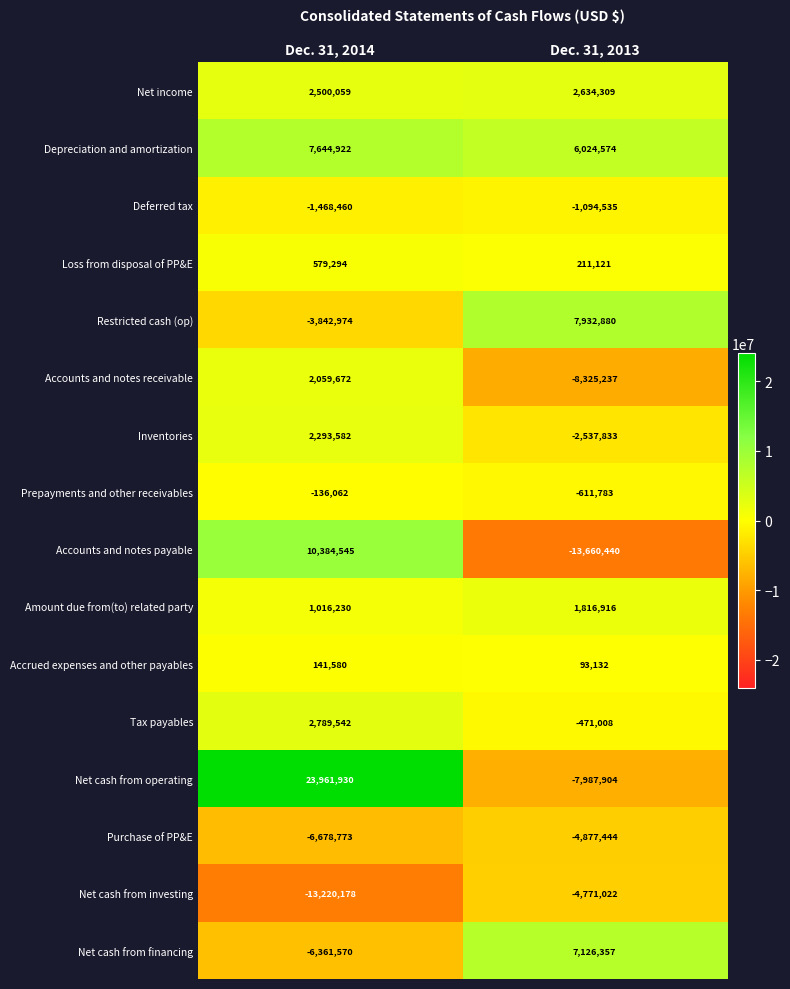

List the labels in order of Net cash from operating value, largest first.

Dec. 31, 2014, Dec. 31, 2013